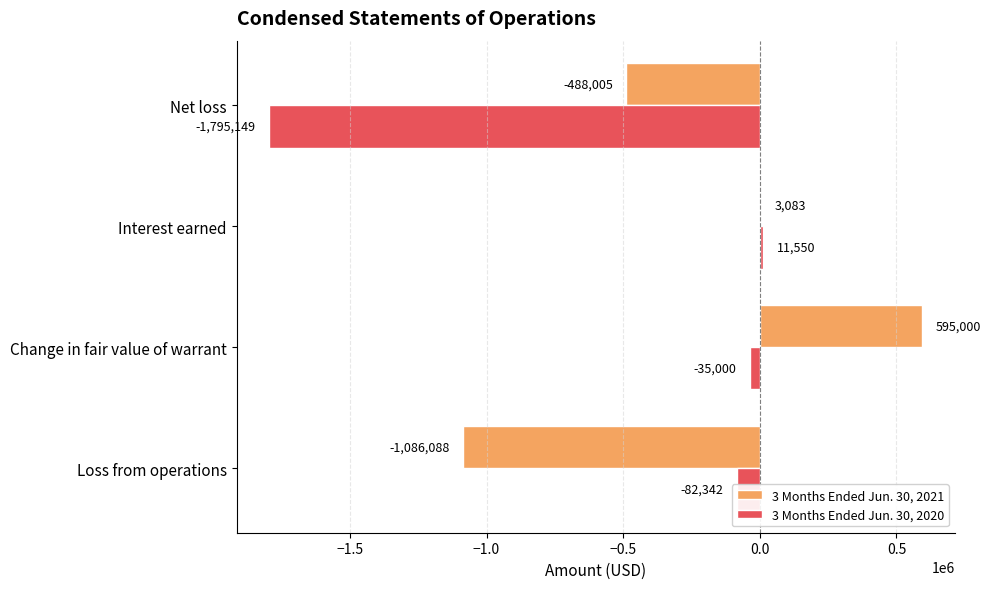

The 3 Months Ended Jun. 30, 2020 series shows -1795149 at Net loss. True or false?

True